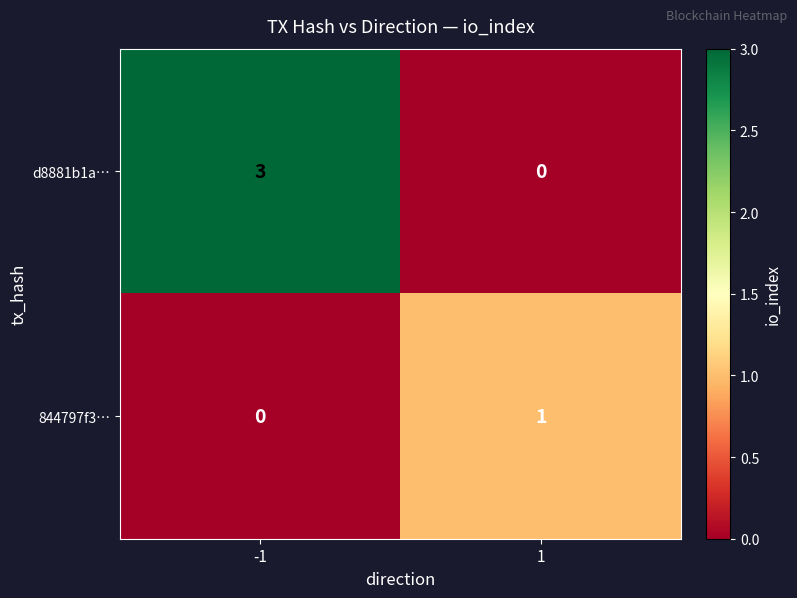

What is the maximum value shown in the chart?

3